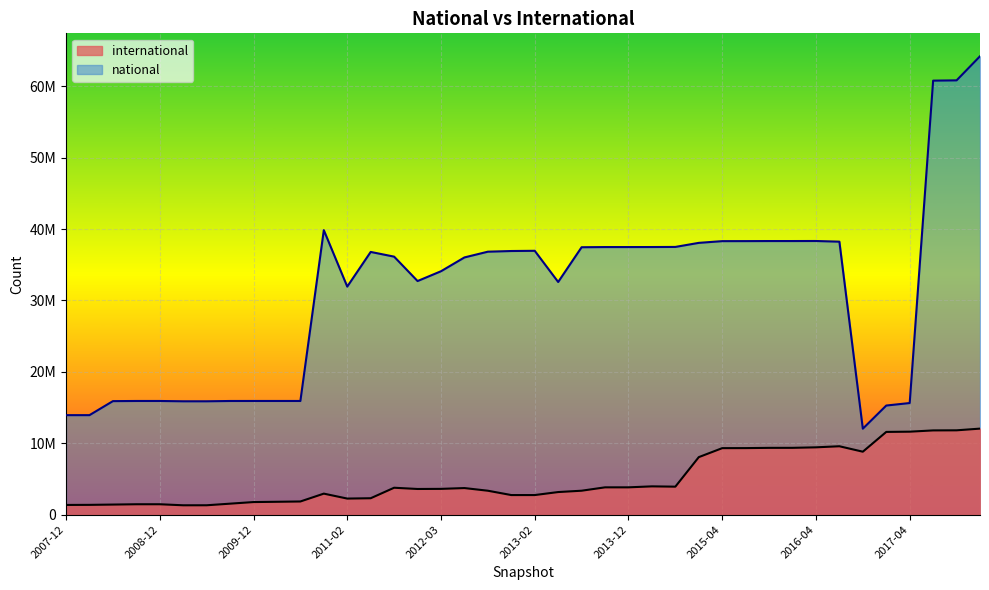

In national, how many points are lower than both neighbors (excluding endpoints)?

6